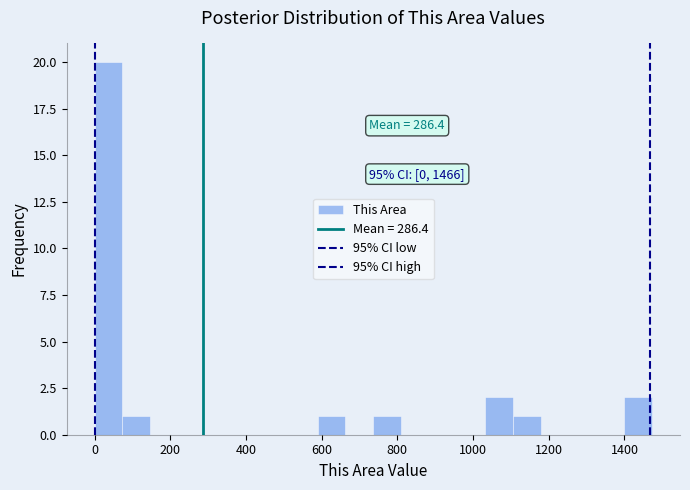

Read against the x-axis, roughly where is the centre of the tallest bar?

40